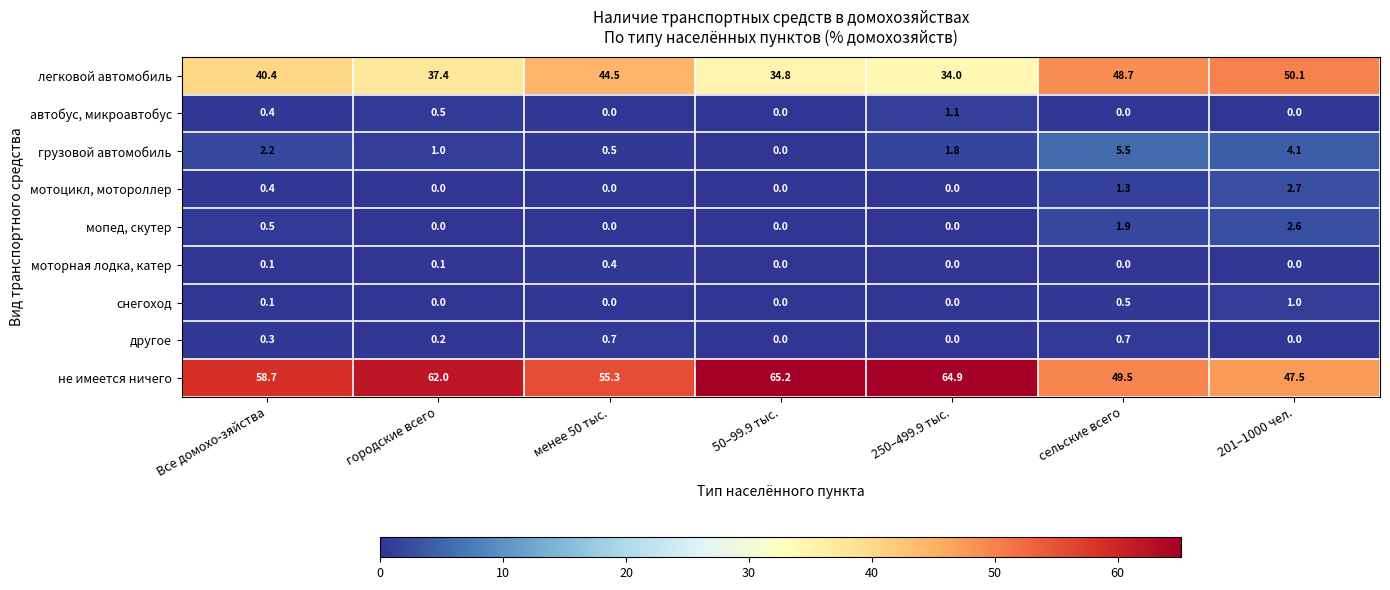

What is the maximum value for другое?

0.7